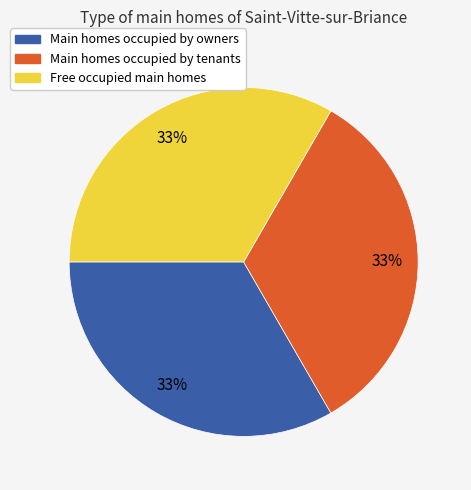

Is there a majority slice in this chart?

No